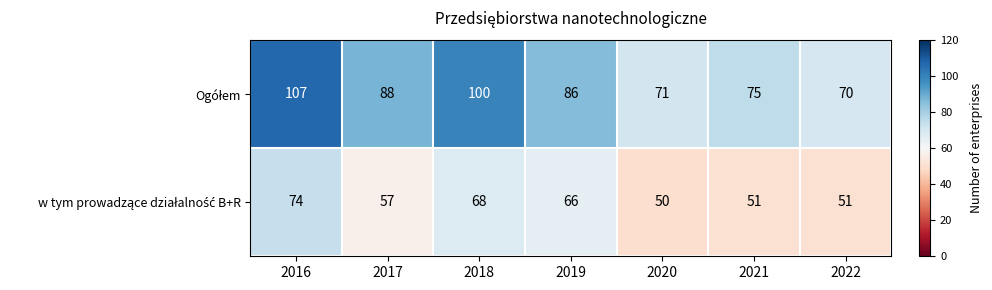

What is the spread (max minus min) of values at 2022?

19